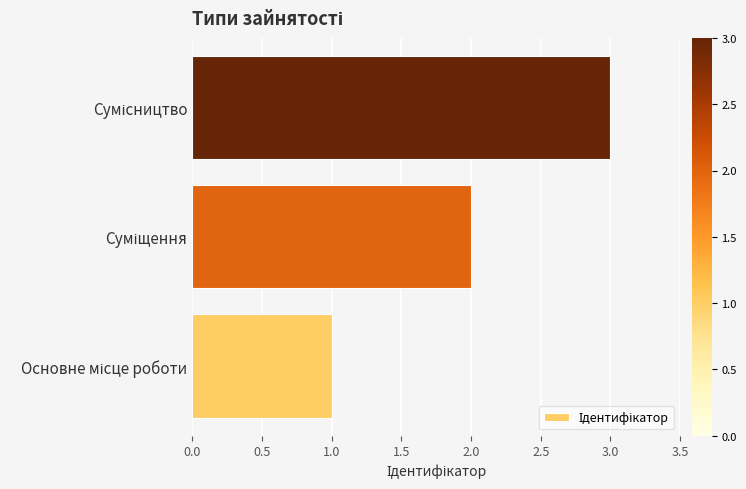

What is the sum of all values?

6